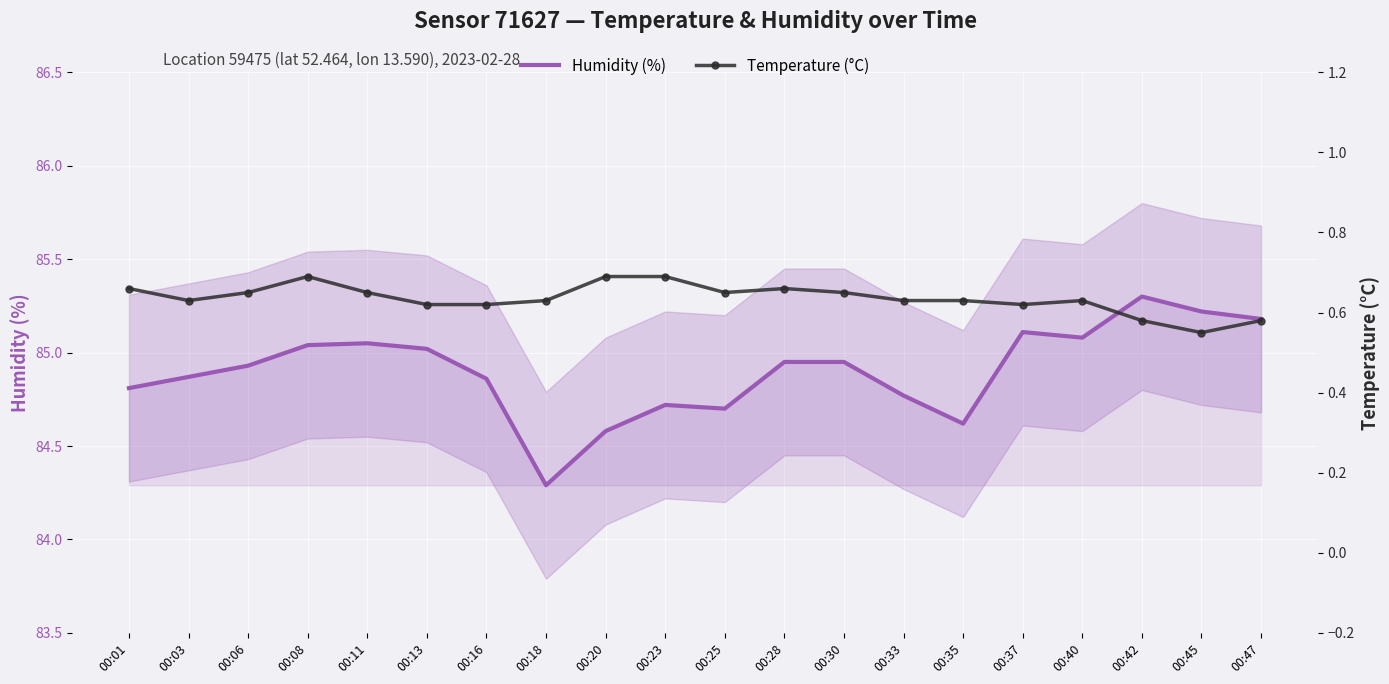

True or false: Temperature (°C) has a value of 0.4 at 00:13.

False